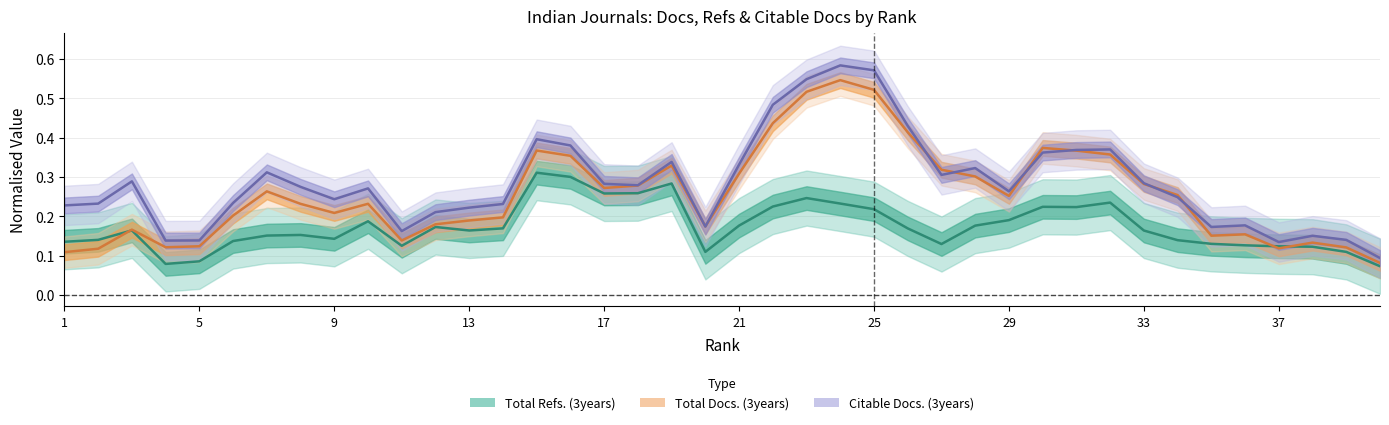

After their last crossing, which series has the higher values: Citable Docs. (3years) or Total Docs. (3years)?

Citable Docs. (3years)